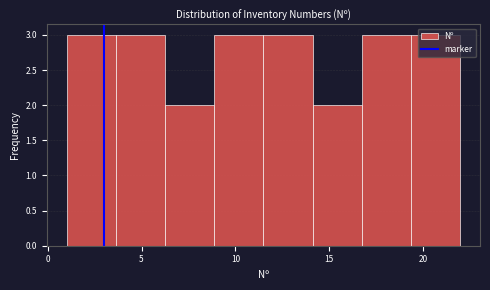

Reading left to right, list every bar in this chart as the range it spans on the x-axis followed by its height. Neither the bar edges nor the heights are printed on the chart, so give them approximately, as read against the axes.

1.0 to 3.5: 3
3.5 to 6.5: 3
6.5 to 9.0: 2
9.0 to 11.5: 3
11.5 to 14.0: 3
14.0 to 17.0: 2
17.0 to 19.5: 3
19.5 to 22.0: 3